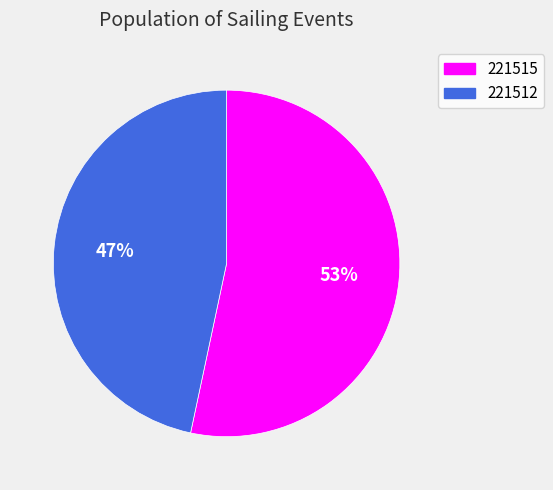

To the nearest percent, what is the average slice percentage?

50%